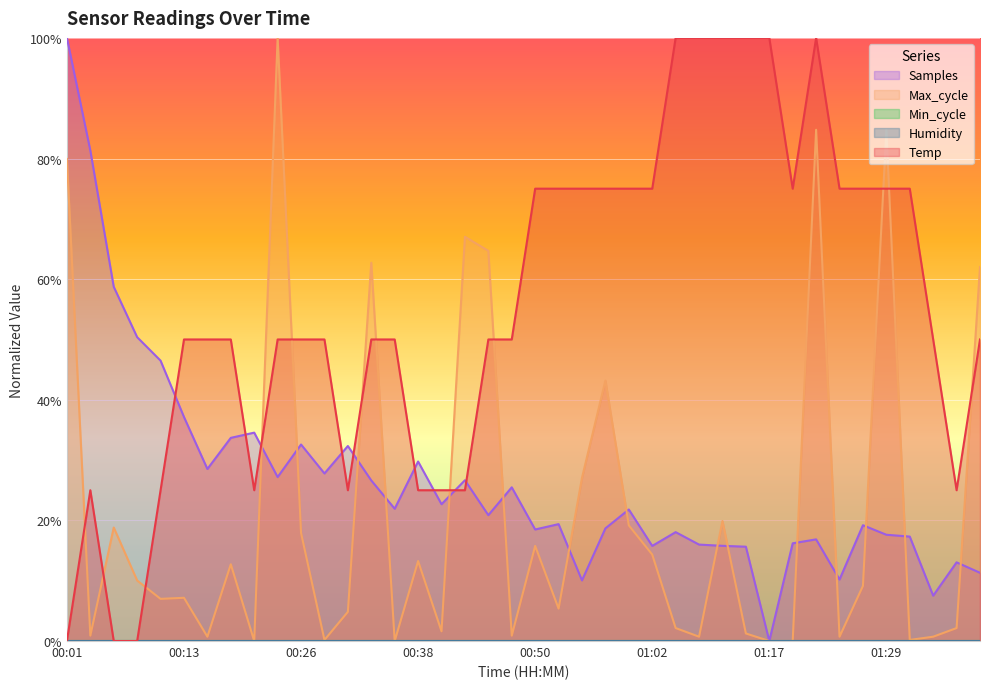

At how many categories does at least one series exceed 0?

40